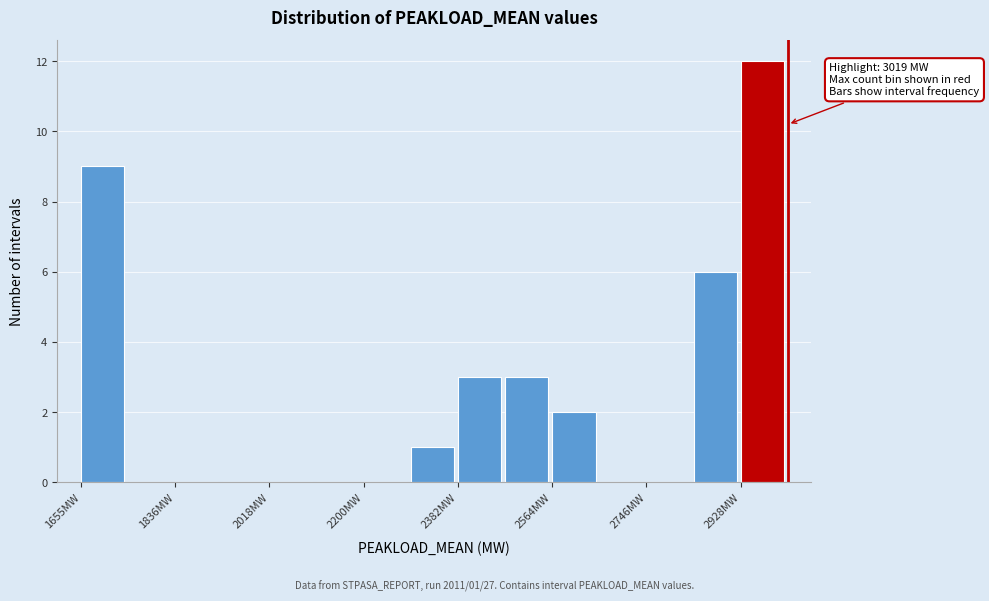

Over which range of the x-axis is the bar tallest?

2920 to 3020